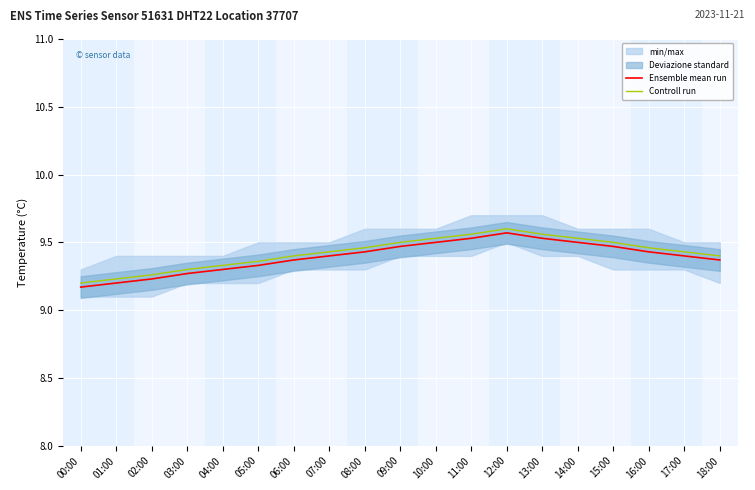

How many lines are shown in the chart?

2